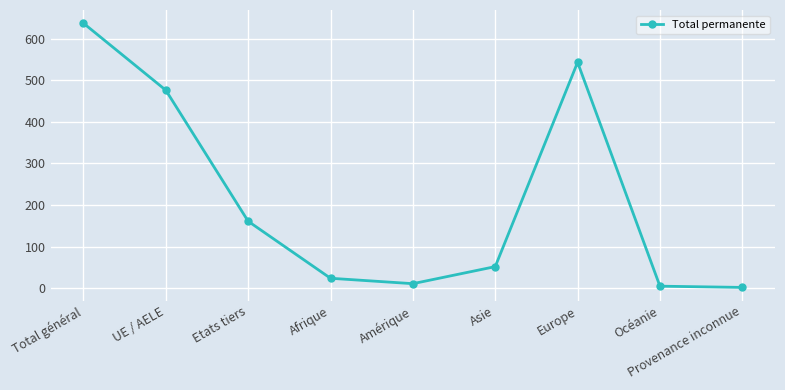

At which label does the data first exceed 52?

Total général